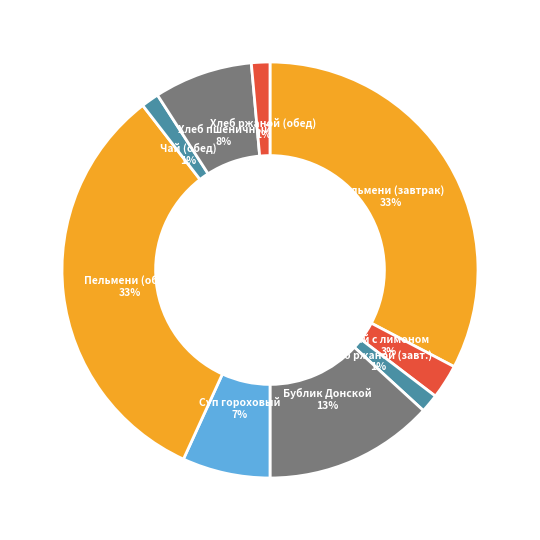

Is there any slice that represents more than half of the pie?

No